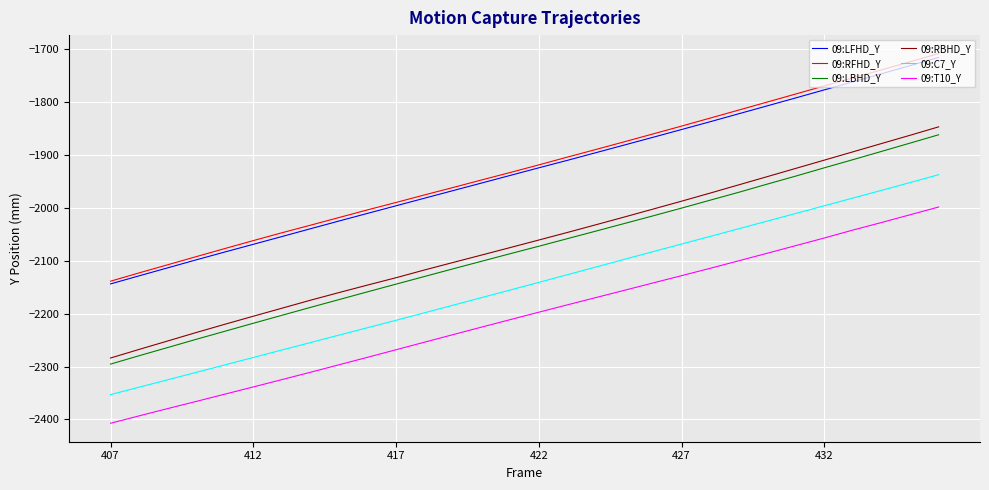

What are all the series names shown in the legend?

09:LFHD_Y, 09:RFHD_Y, 09:LBHD_Y, 09:RBHD_Y, 09:C7_Y, 09:T10_Y